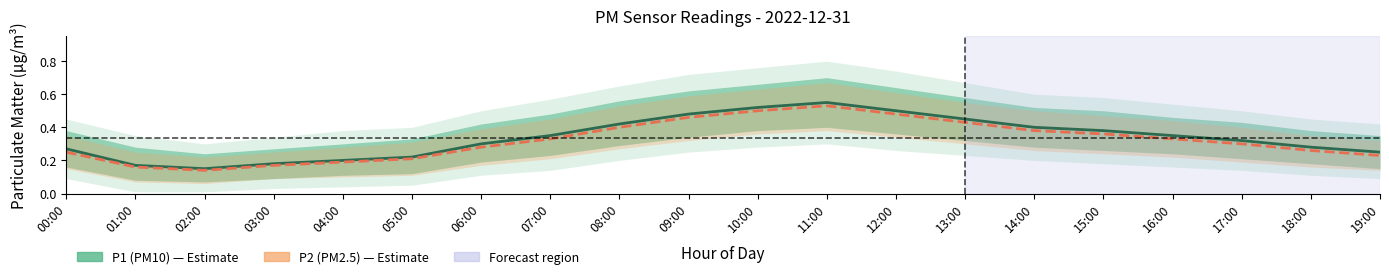

What is the difference between the P2 (PM2.5) values at 13:00 and 00:00?

0.2